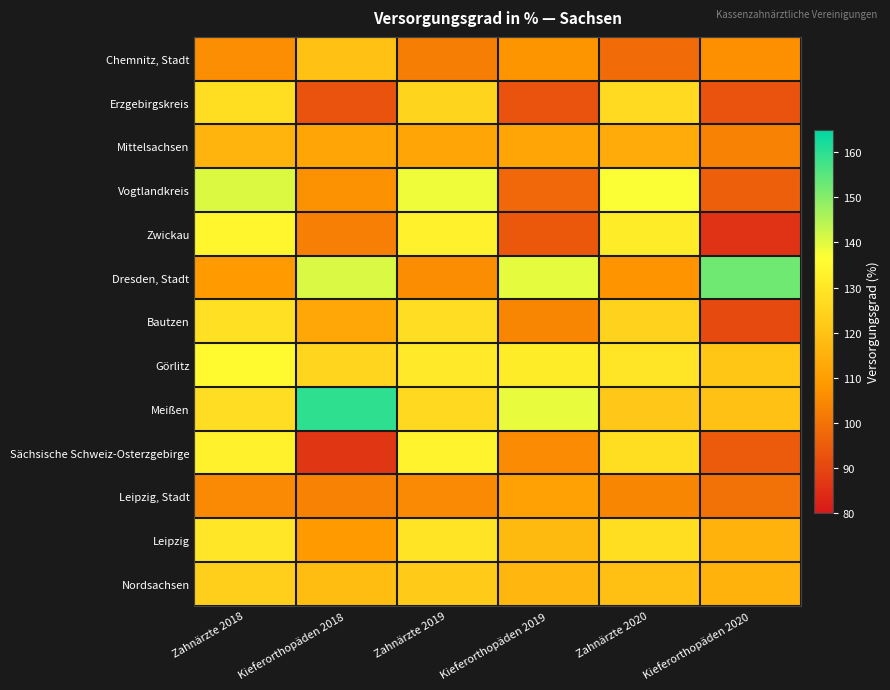

Reading left to right, extract all data points from this chart.

Chemnitz, Stadt: Zahnärzte 2018=106.0	Kieferorthopäden 2018=119.6	Zahnärzte 2019=102.5	Kieferorthopäden 2019=107.5	Zahnärzte 2020=98.5	Kieferorthopäden 2020=106.4
Erzgebirgskreis: Zahnärzte 2018=127.5	Kieferorthopäden 2018=93.0	Zahnärzte 2019=124.9	Kieferorthopäden 2019=93.0	Zahnärzte 2020=126.5	Kieferorthopäden 2020=93.0
Mittelsachsen: Zahnärzte 2018=115.7	Kieferorthopäden 2018=112.1	Zahnärzte 2019=112.1	Kieferorthopäden 2019=112.1	Zahnärzte 2020=113.4	Kieferorthopäden 2020=103.4
Vogtlandkreis: Zahnärzte 2018=140.5	Kieferorthopäden 2018=106.7	Zahnärzte 2019=138.3	Kieferorthopäden 2019=97.6	Zahnärzte 2020=137.0	Kieferorthopäden 2020=95.7
Zwickau: Zahnärzte 2018=134.4	Kieferorthopäden 2018=102.6	Zahnärzte 2019=132.8	Kieferorthopäden 2019=94.0	Zahnärzte 2020=131.3	Kieferorthopäden 2020=85.5
Dresden, Stadt: Zahnärzte 2018=109.0	Kieferorthopäden 2018=140.8	Zahnärzte 2019=105.8	Kieferorthopäden 2019=139.5	Zahnärzte 2020=107.6	Kieferorthopäden 2020=152.5
Bautzen: Zahnärzte 2018=128.0	Kieferorthopäden 2018=112.5	Zahnärzte 2019=127.2	Kieferorthopäden 2019=104.2	Zahnärzte 2020=124.6	Kieferorthopäden 2020=90.9
Görlitz: Zahnärzte 2018=135.2	Kieferorthopäden 2018=125.0	Zahnärzte 2019=130.7	Kieferorthopäden 2019=131.6	Zahnärzte 2020=129.5	Kieferorthopäden 2020=121.1
Meißen: Zahnärzte 2018=127.2	Kieferorthopäden 2018=159.8	Zahnärzte 2019=126.1	Kieferorthopäden 2019=139.2	Zahnärzte 2020=121.3	Kieferorthopäden 2020=119.9
Sächsische Schweiz-Osterzgebirge: Zahnärzte 2018=133.1	Kieferorthopäden 2018=86.6	Zahnärzte 2019=133.4	Kieferorthopäden 2019=105.4	Zahnärzte 2020=127.6	Kieferorthopäden 2020=94.7
Leipzig, Stadt: Zahnärzte 2018=104.9	Kieferorthopäden 2018=103.3	Zahnärzte 2019=104.8	Kieferorthopäden 2019=110.6	Zahnärzte 2020=104.2	Kieferorthopäden 2020=99.8
Leipzig: Zahnärzte 2018=129.7	Kieferorthopäden 2018=108.9	Zahnärzte 2019=129.1	Kieferorthopäden 2019=117.6	Zahnärzte 2020=127.7	Kieferorthopäden 2020=115.4
Nordsachsen: Zahnärzte 2018=123.6	Kieferorthopäden 2018=118.4	Zahnärzte 2019=122.1	Kieferorthopäden 2019=116.9	Zahnärzte 2020=119.2	Kieferorthopäden 2020=115.4